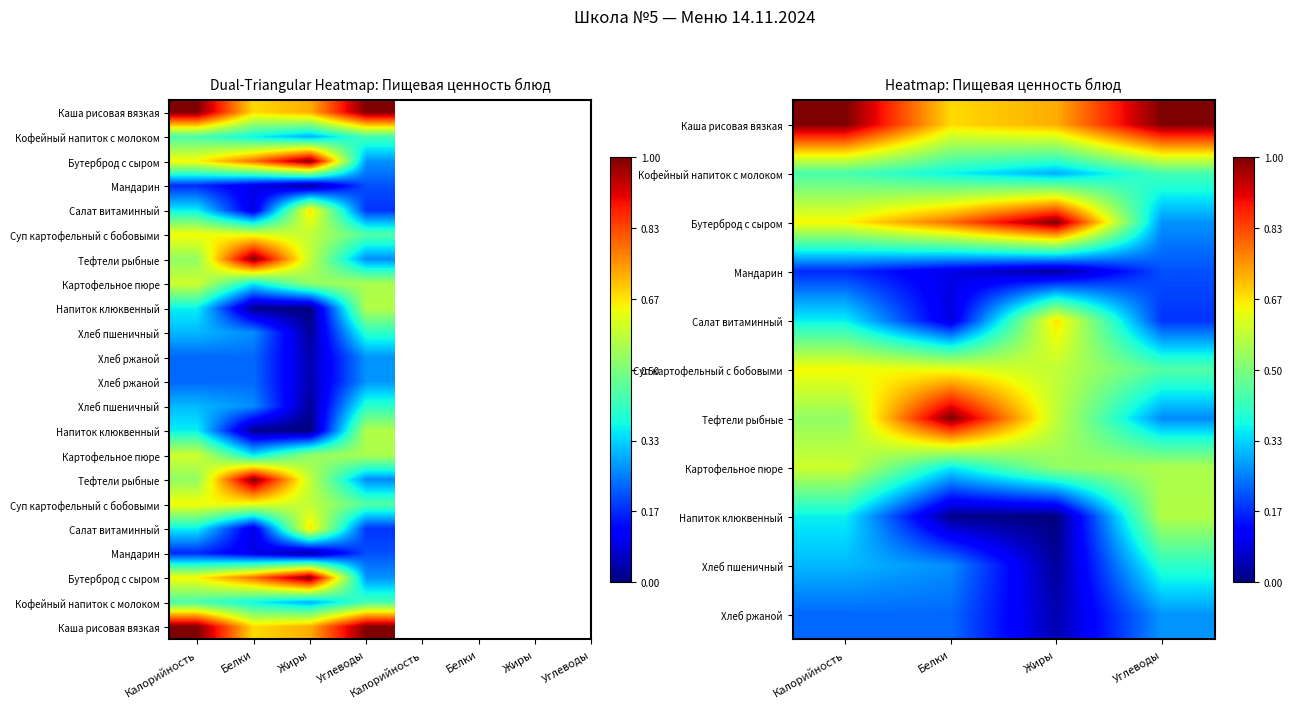

Which category has the highest value across all series?

Калорийность